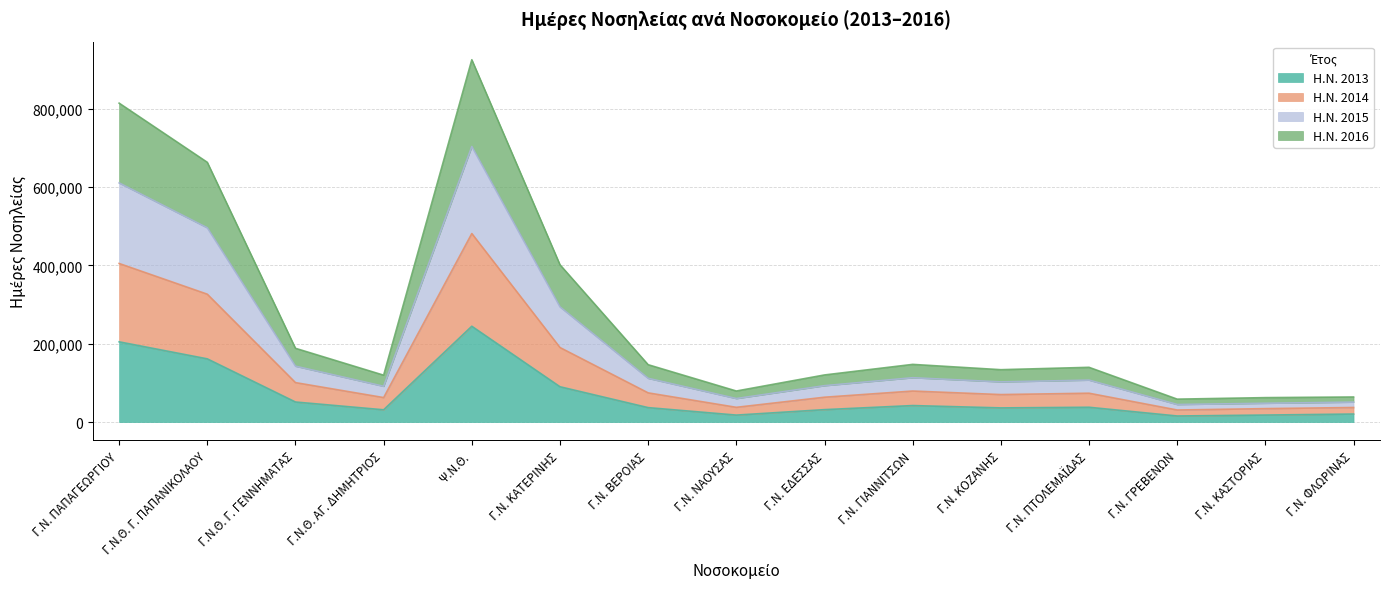

At which category is the sum across all series the highest?

Ψ.Ν.Θ.